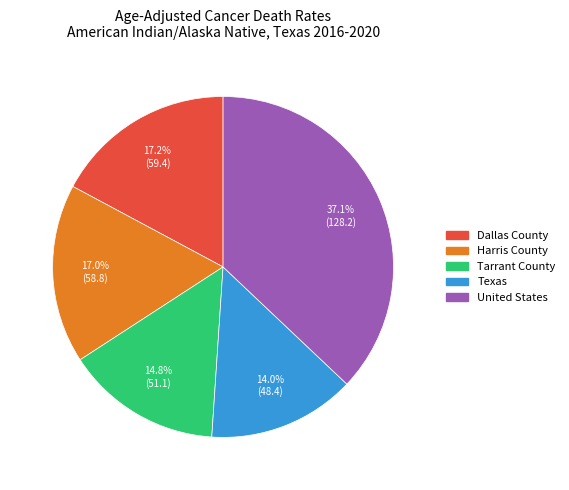

Is there any slice that represents more than half of the pie?

No